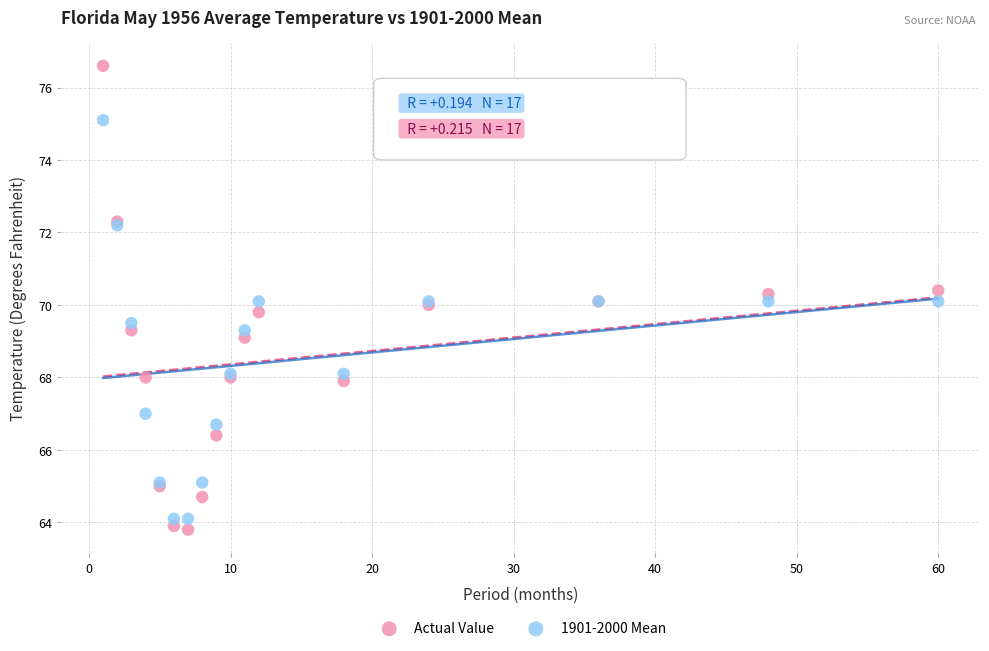

Which series has the widest spread of Y values?

Actual Value